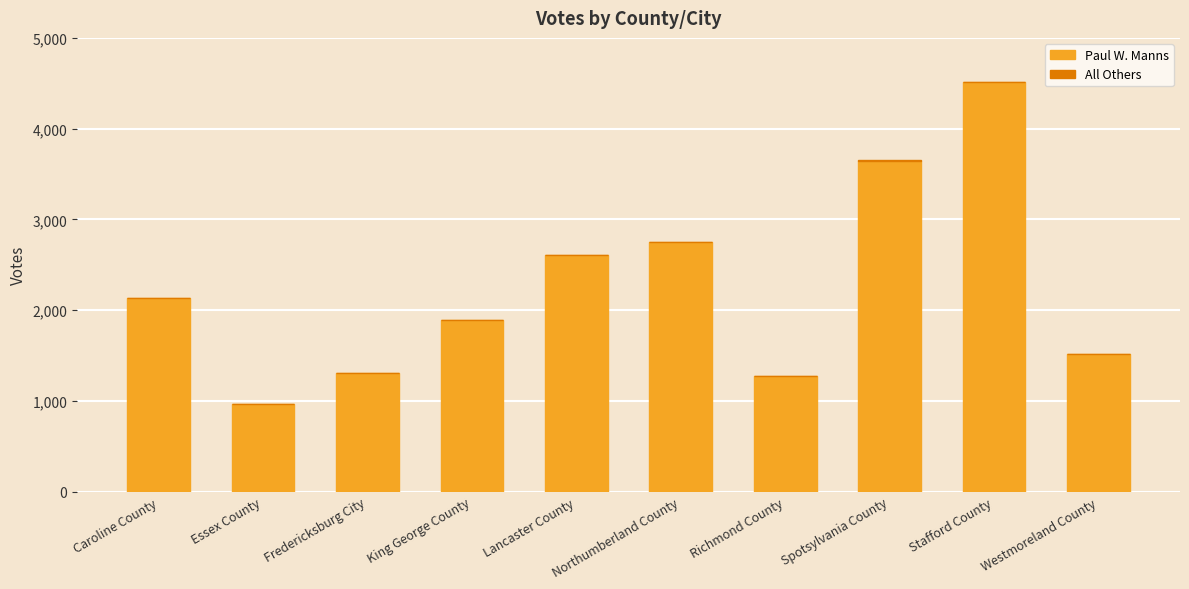

How many distinct data groups are displayed?

2